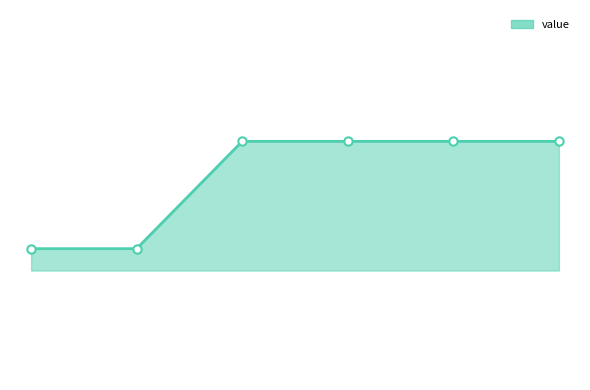

Does the chart have visible grid lines?

No